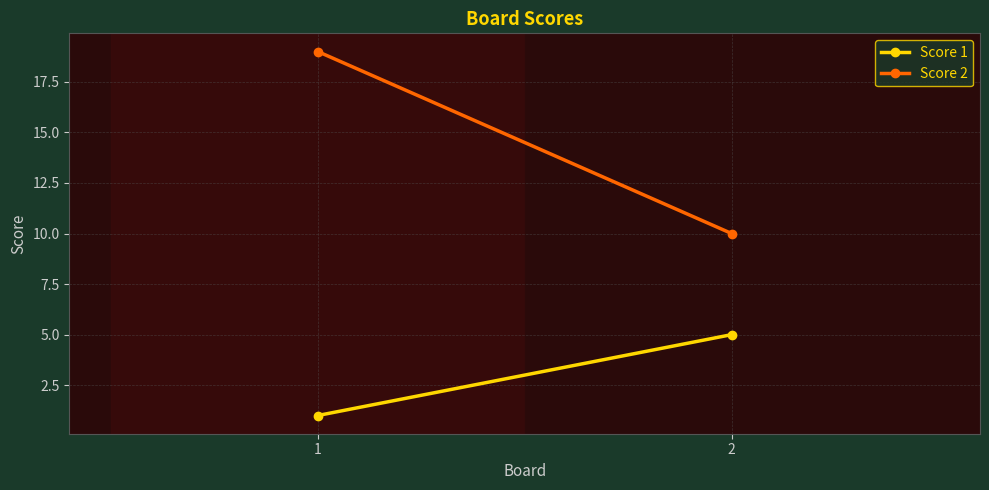

True or false: Score 1 has a value of 5 at 2.

True